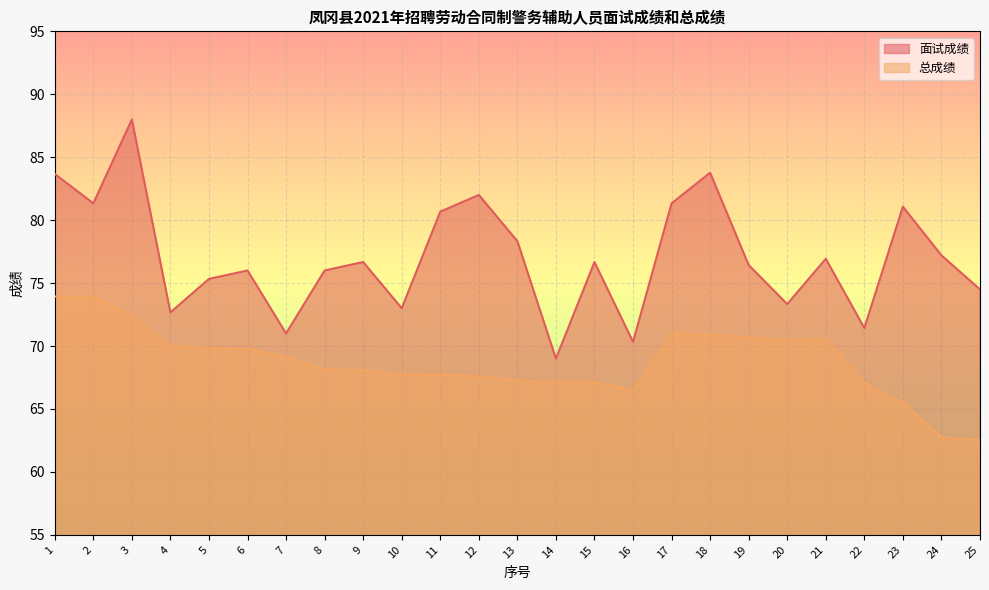

True or false: 面试成绩 and 总成绩 cross at least once.

False